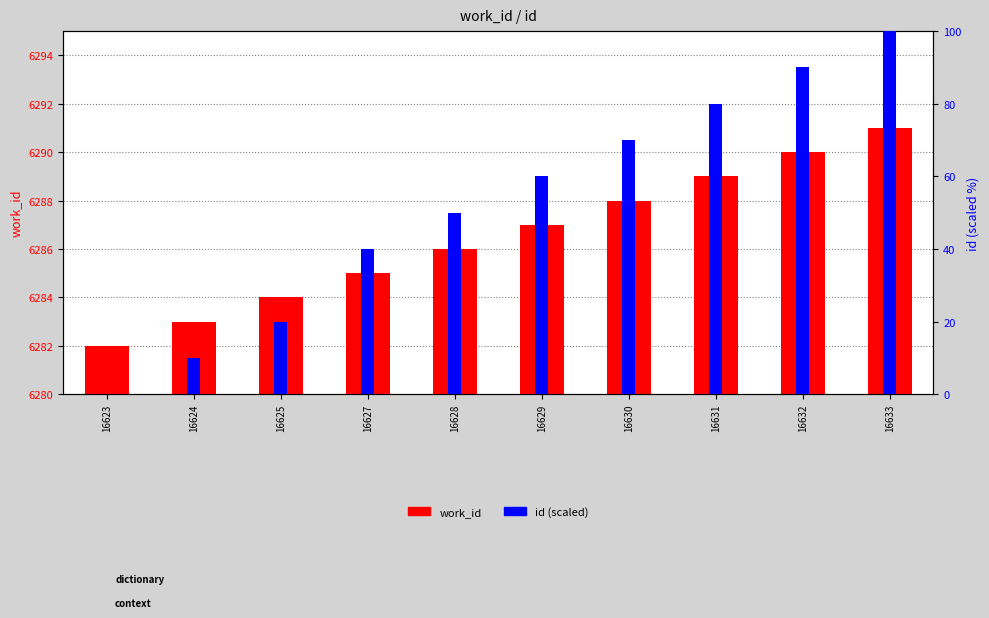

Reading right to left, what are all the values shown in this chart?

work_id: 16633=6291	16632=6290	16631=6289	16630=6288	16629=6287	16628=6286	16627=6285	16625=6284	16624=6283	16623=6282
id (scaled): 16633=100	16632=90	16631=80	16630=70	16629=60	16628=50	16627=40	16625=20	16624=10	16623=0